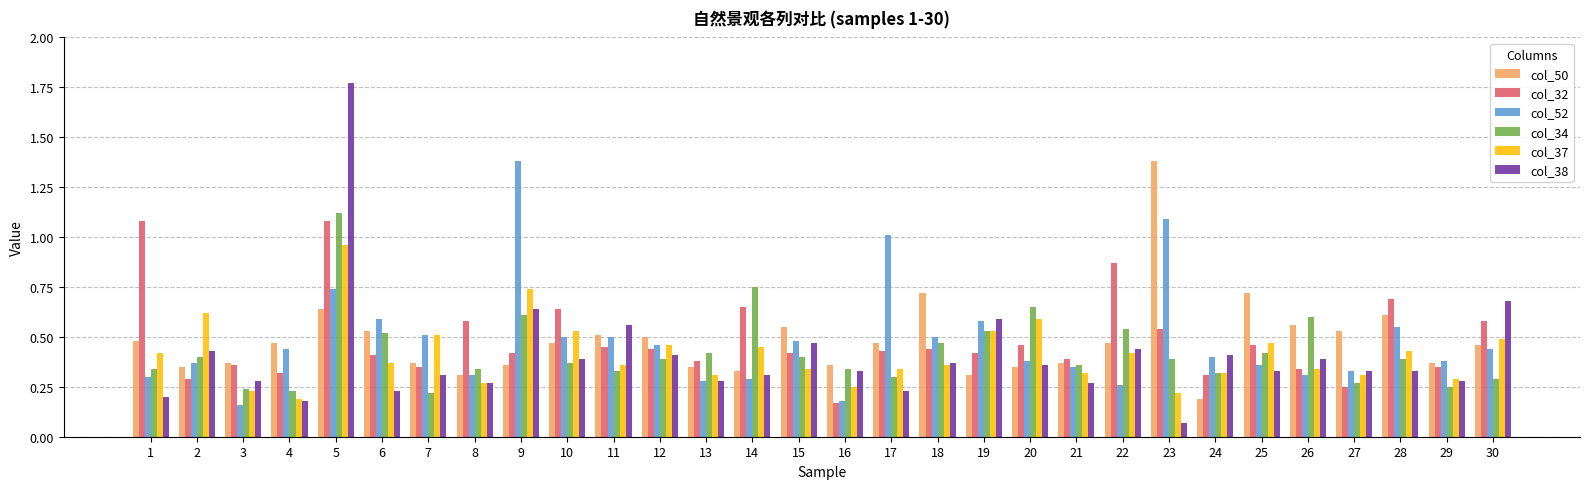

What is the sum of all col_50 values?

14.5